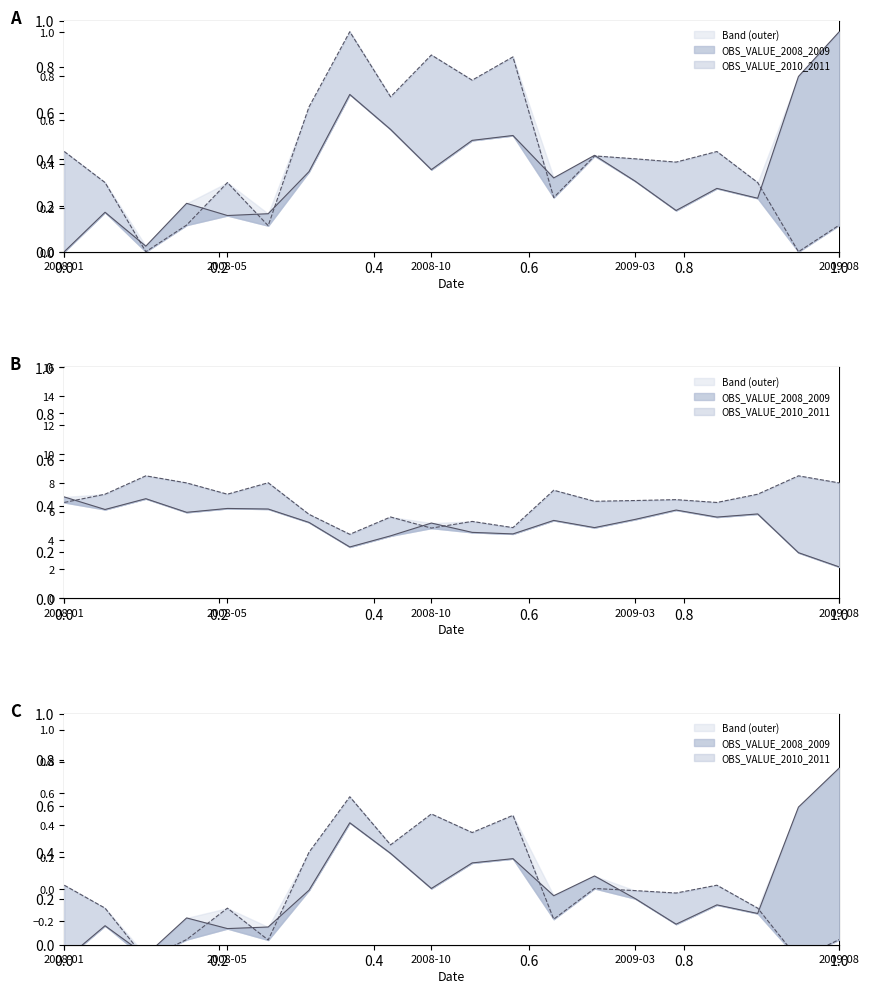

List the labels in order of OBS_VALUE_2010_2011 value, smallest first.

2008-03, 2009-07, 2008-06, 2008-04, 2009-08, 2009-01, 2008-05, 2008-02, 2009-06, 2009-04, 2009-03, 2009-02, 2008-01, 2009-05, 2008-07, 2008-09, 2008-11, 2008-12, 2008-10, 2008-08